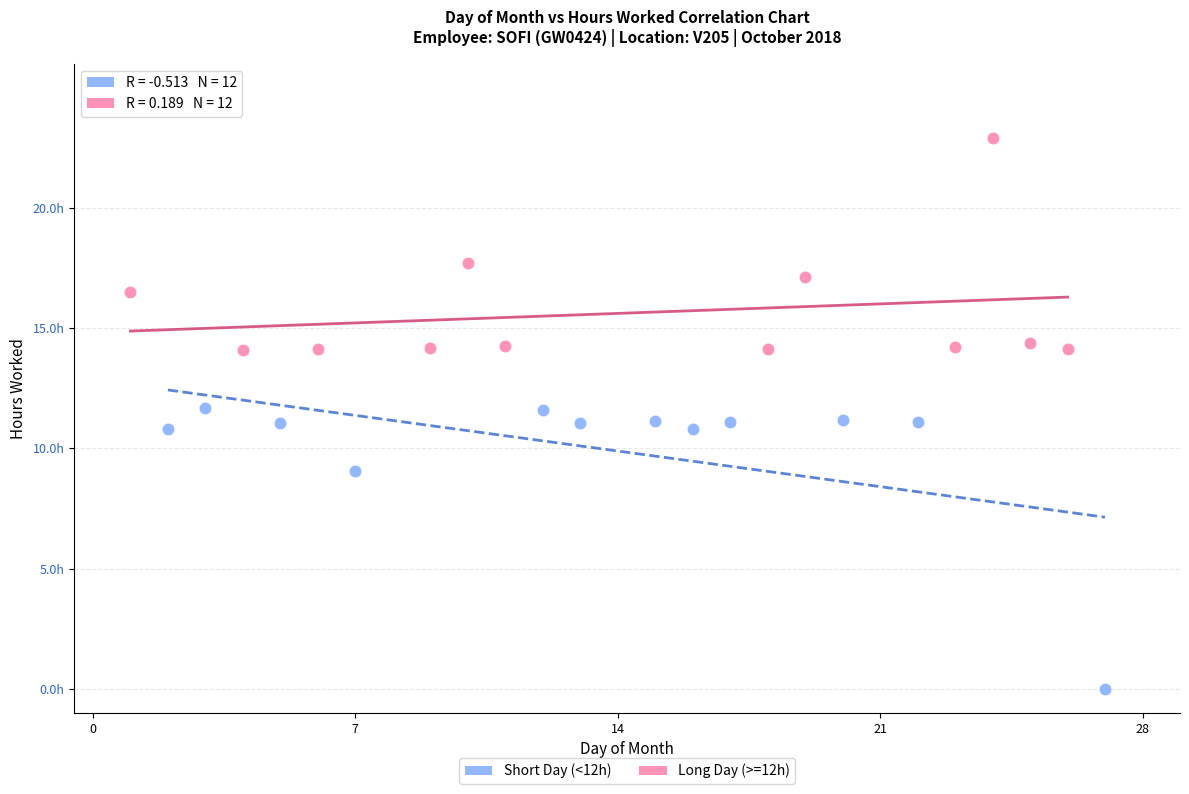

What are all the series names shown in the legend?

Short Day (<12h), Long Day (>=12h)